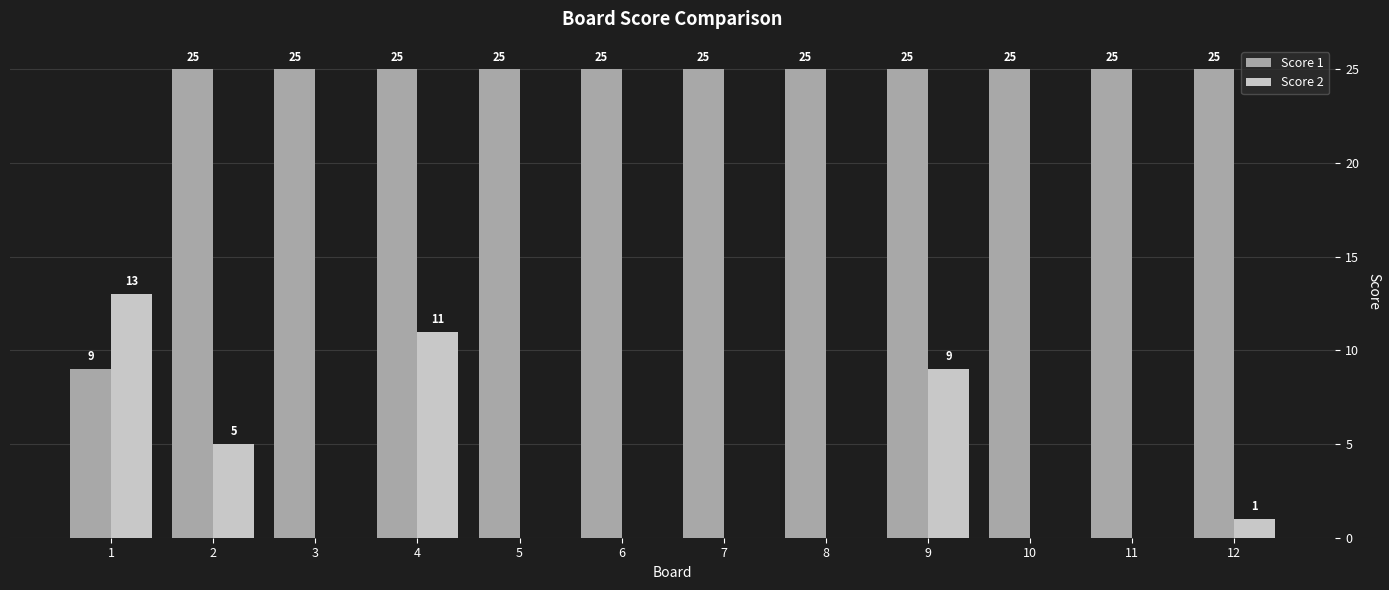

What is the sum of all Score 1 values?

284